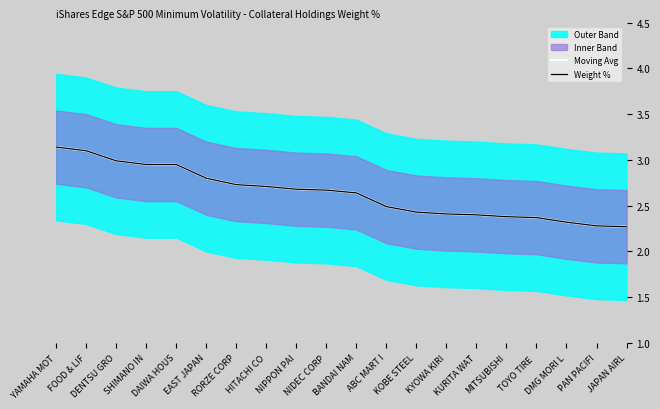

Does the chart have visible grid lines?

No